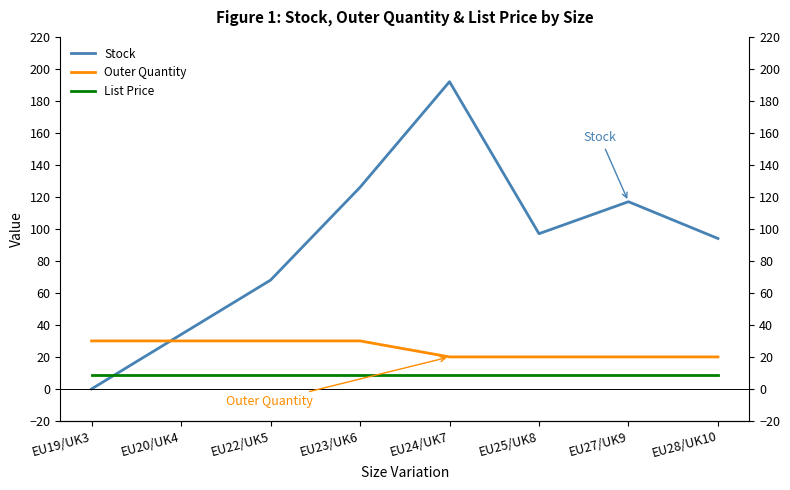

How many lines are shown in the chart?

3